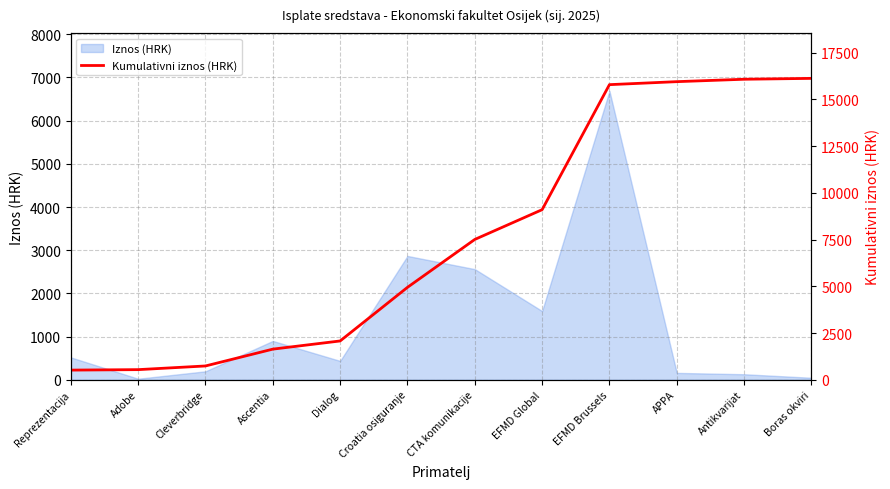

The value at CTA komunikacije is 2968.5. True or false?

False